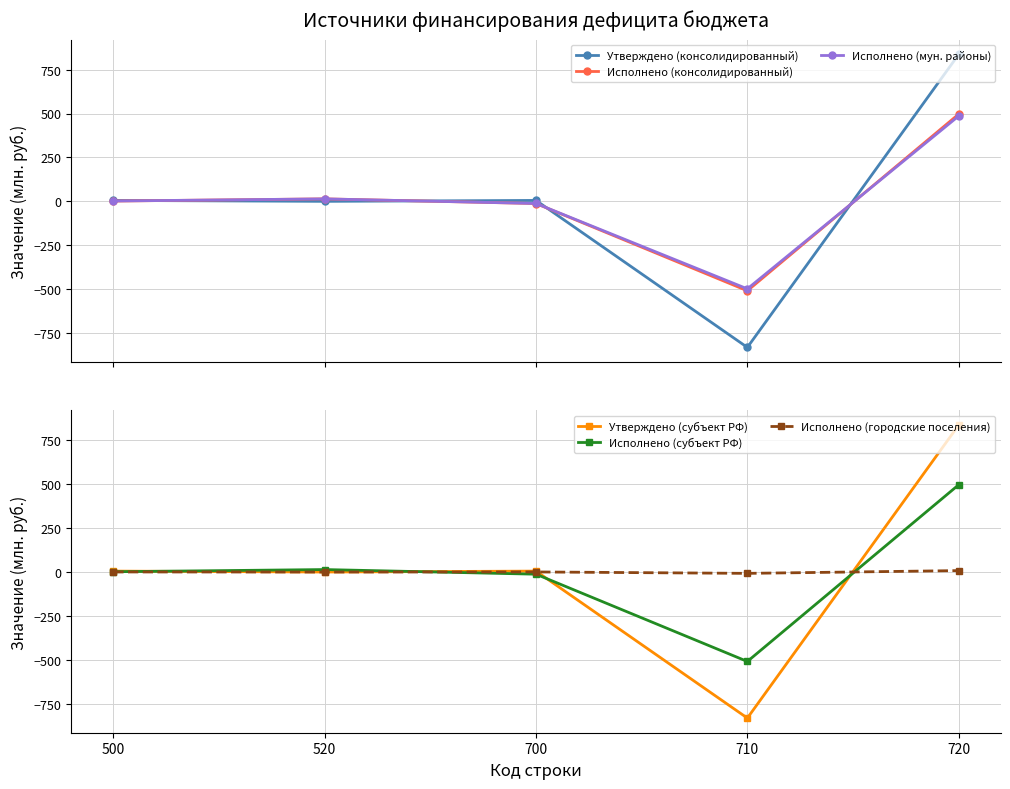

Where does the Исполнено (субъект РФ) series first go above 1?

500